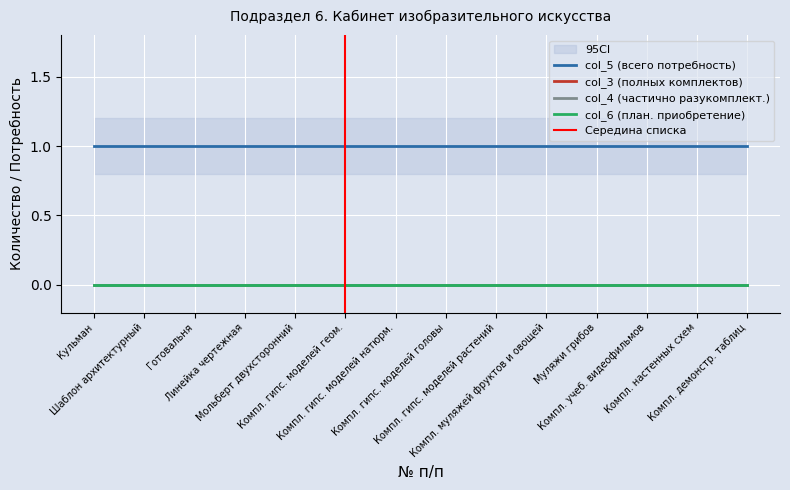

Which category has the lowest value in the col_5 (всего потребность) series?

2